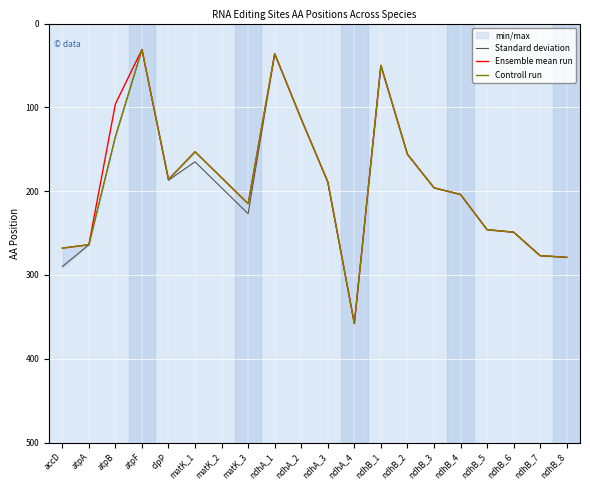

Which series has the widest spread of values?

Standard deviation